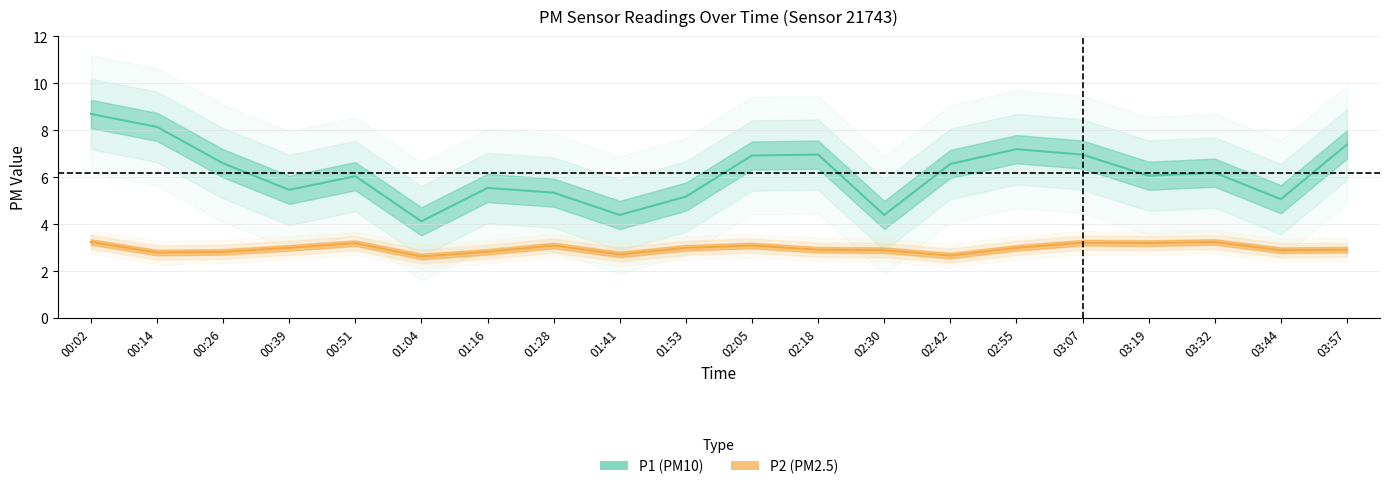

What is the value of the P2 point at the 10th from the left?

3.0